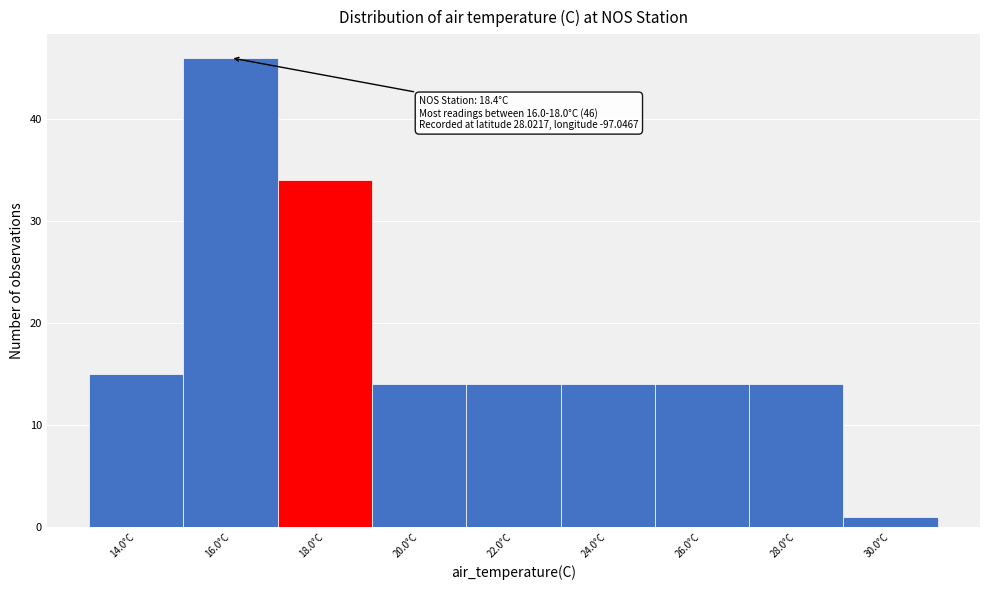

Reading left to right, what are all the values shown in this chart?

14.0°C=15	16.0°C=46	18.0°C=34	20.0°C=14	22.0°C=14	24.0°C=14	26.0°C=14	28.0°C=14	30.0°C=1